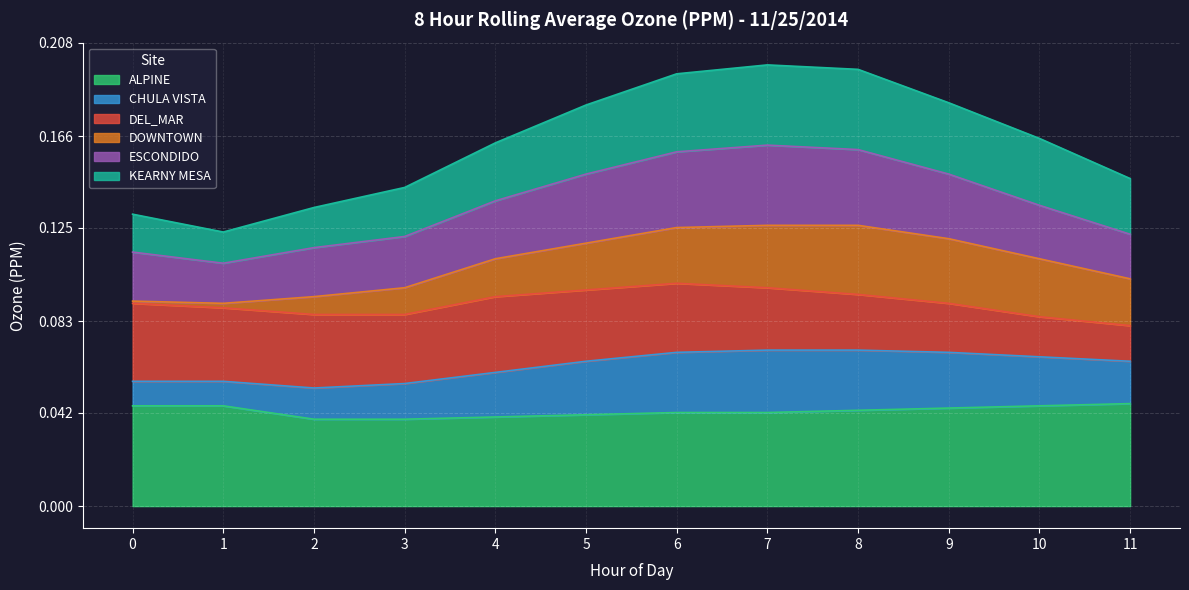

What is the spread (max minus min) of values at 11?

0.1